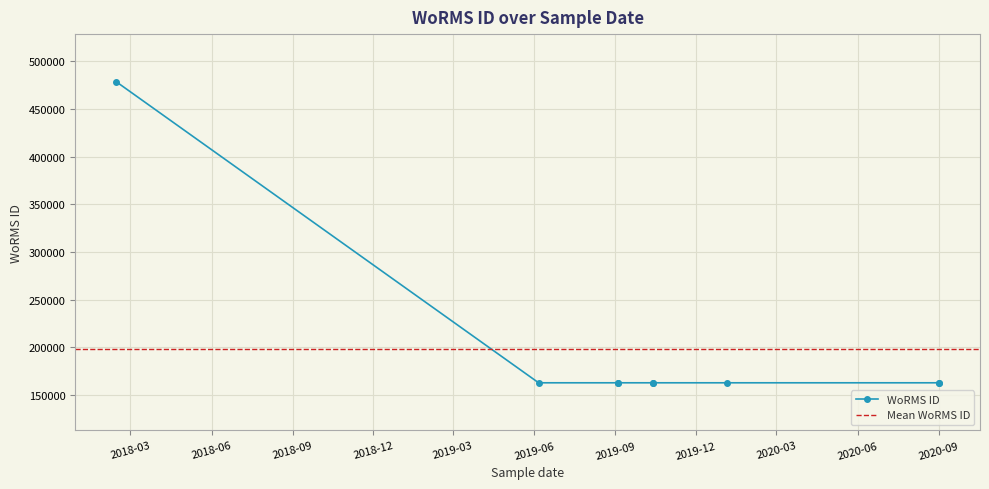

What is the average value?

197819